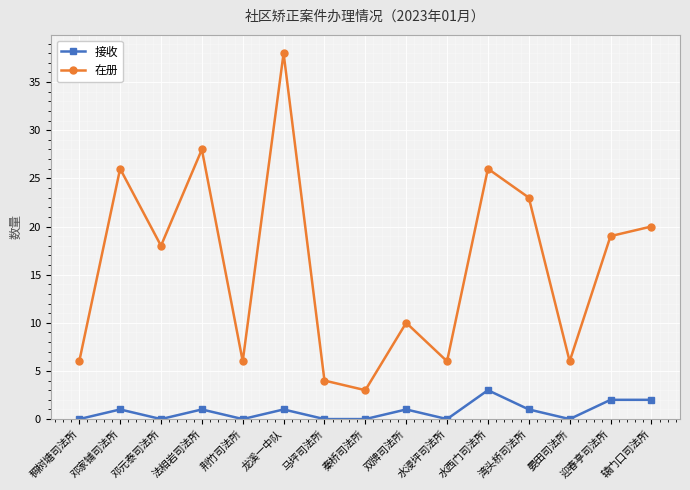

At 辕门口司法所, list the series in order from largest to smallest.

在册, 接收